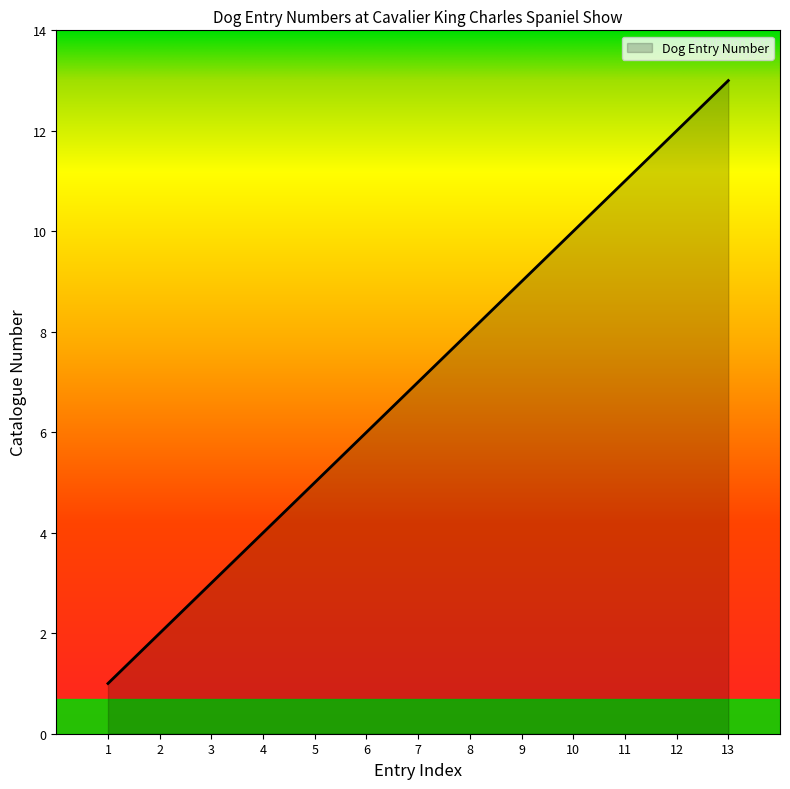

Where is the data nearest to the value 7?

7